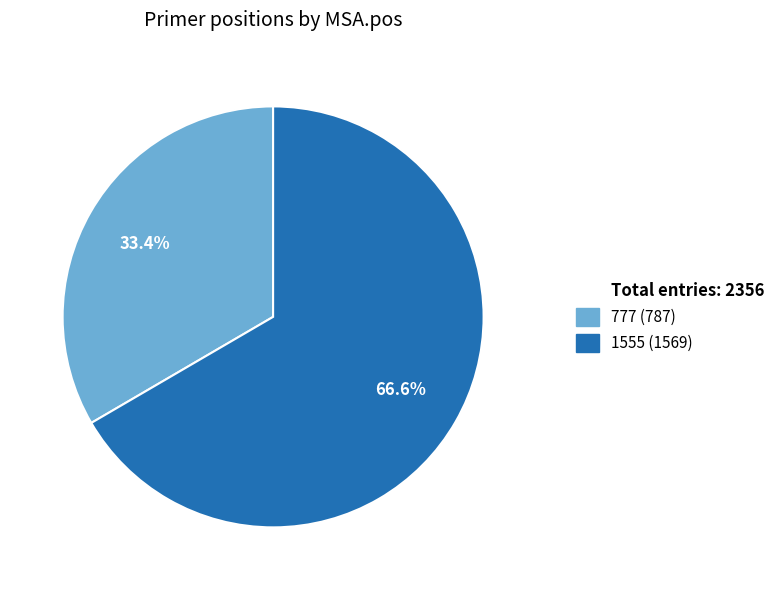

Is there any slice that represents more than half of the pie?

Yes